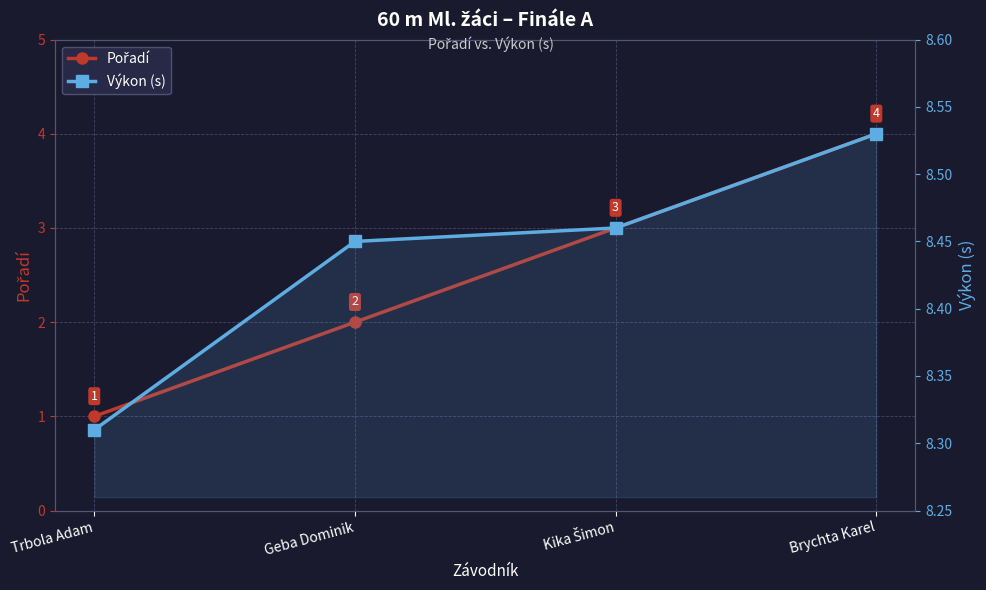

True or false: Pořadí and Výkon (s) intersect in this chart.

False